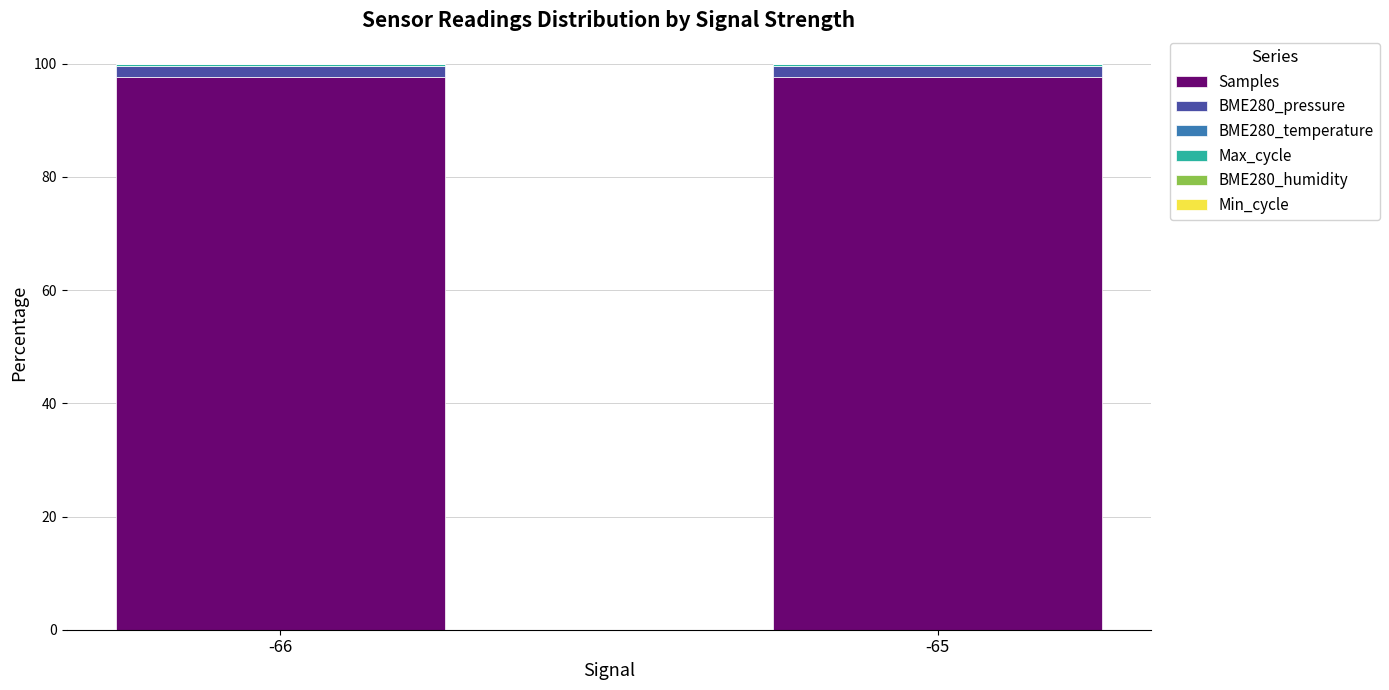

True or false: Samples has a value of 97.7 at -65.

True